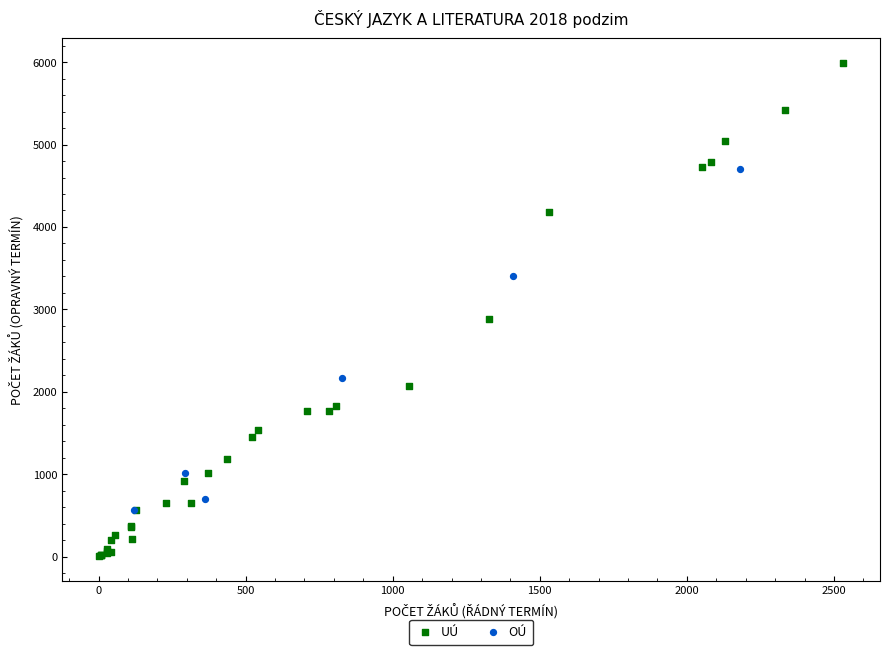

Which series has the largest Y range (max minus min)?

UÚ